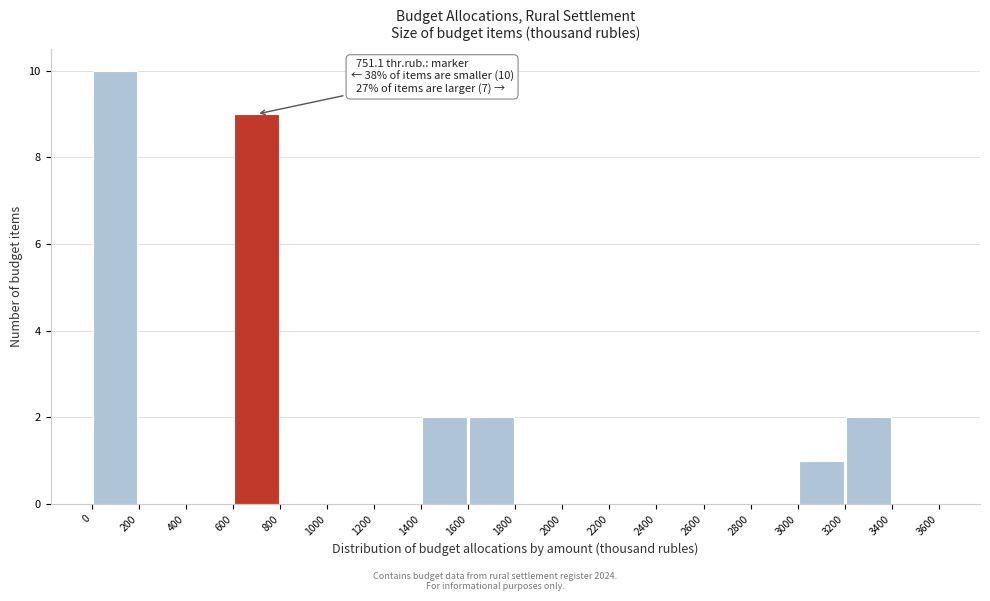

Which range on the x-axis has the tallest bar?

0 to 200